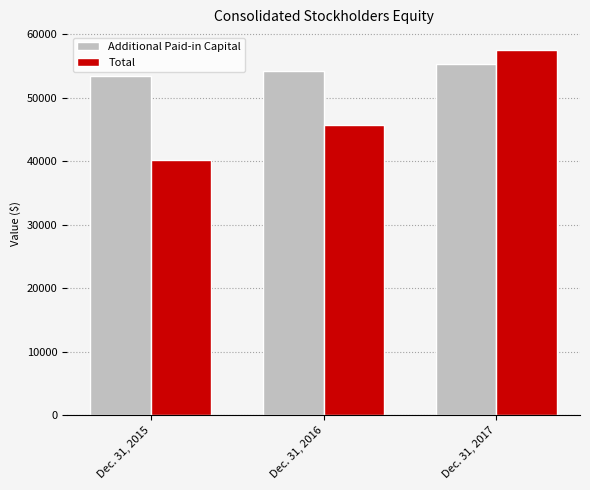

At which label does Additional Paid-in Capital reach its minimum?

Dec. 31, 2015